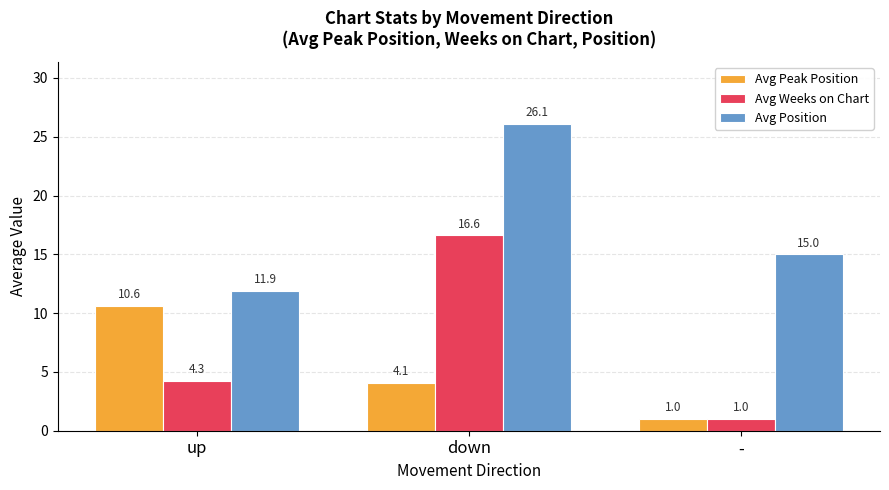

What are all the series names shown in the legend?

Avg Peak Position, Avg Weeks on Chart, Avg Position